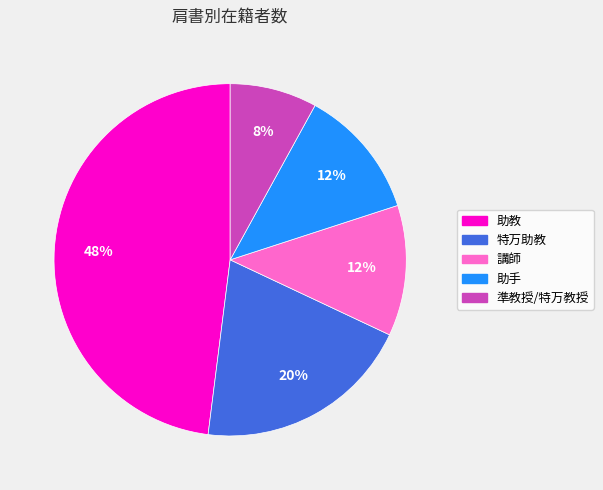

Is 助教 the majority of the pie?

No